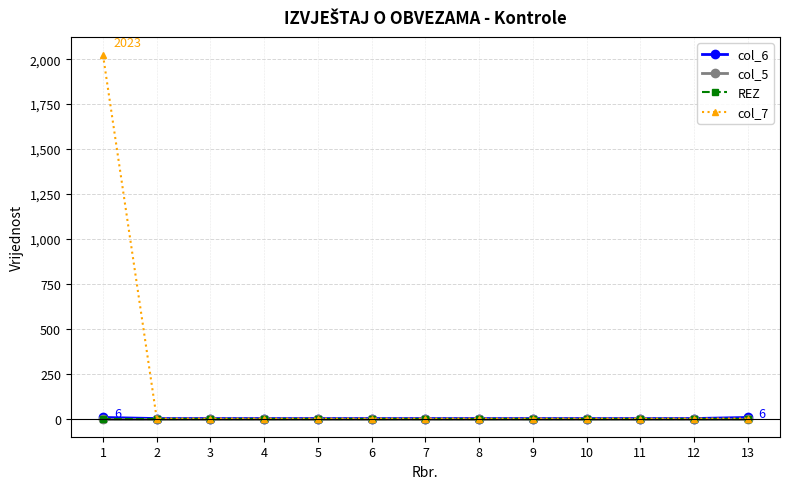

At which category does the chart reach its peak across all series?

1